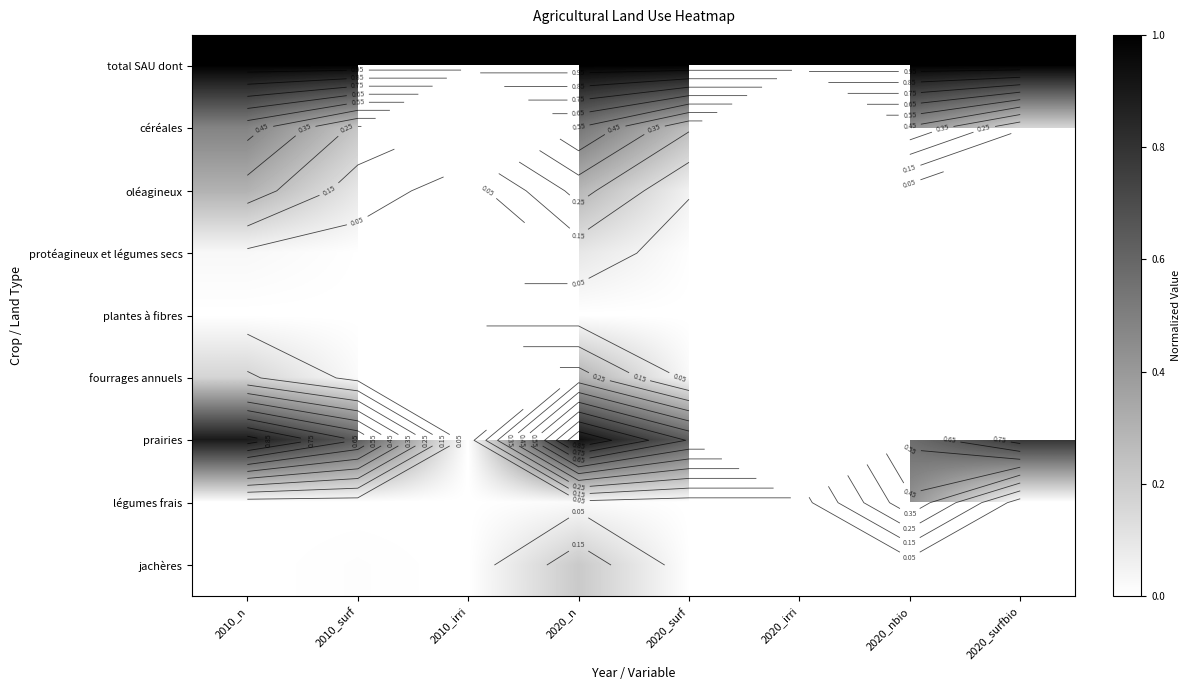

Which series changed the most between 2020_n and 2020_nbio?

légumes frais